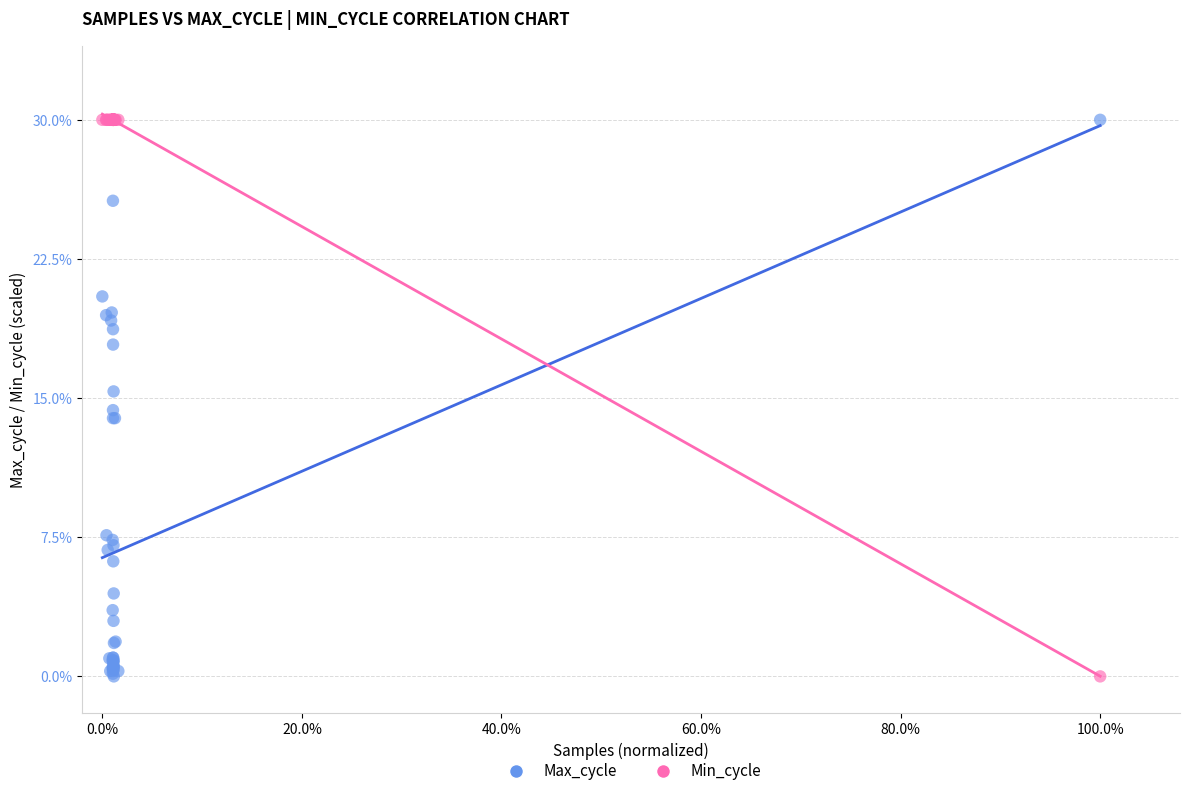

What is the X range (max minus min) for the scatter plot?

1.0